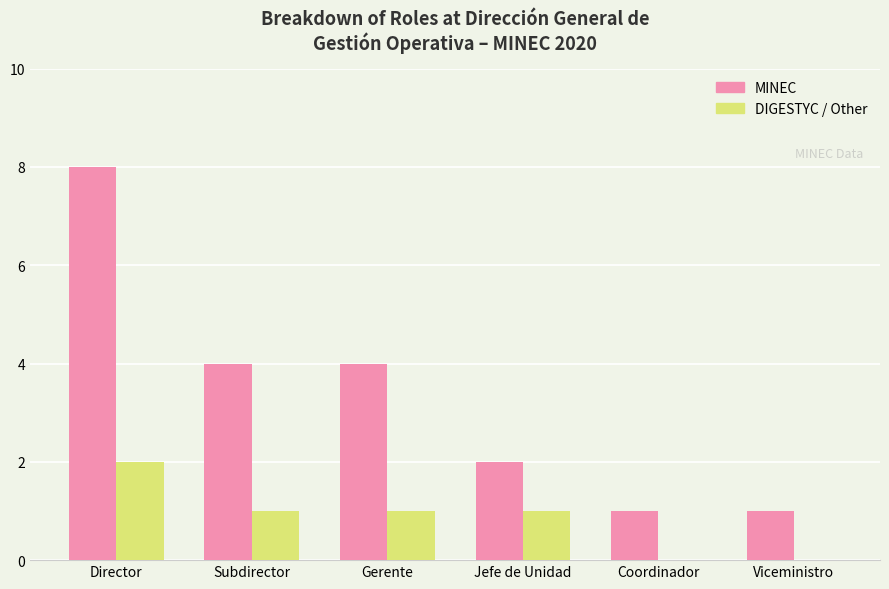

Which series has the largest total across all categories?

MINEC